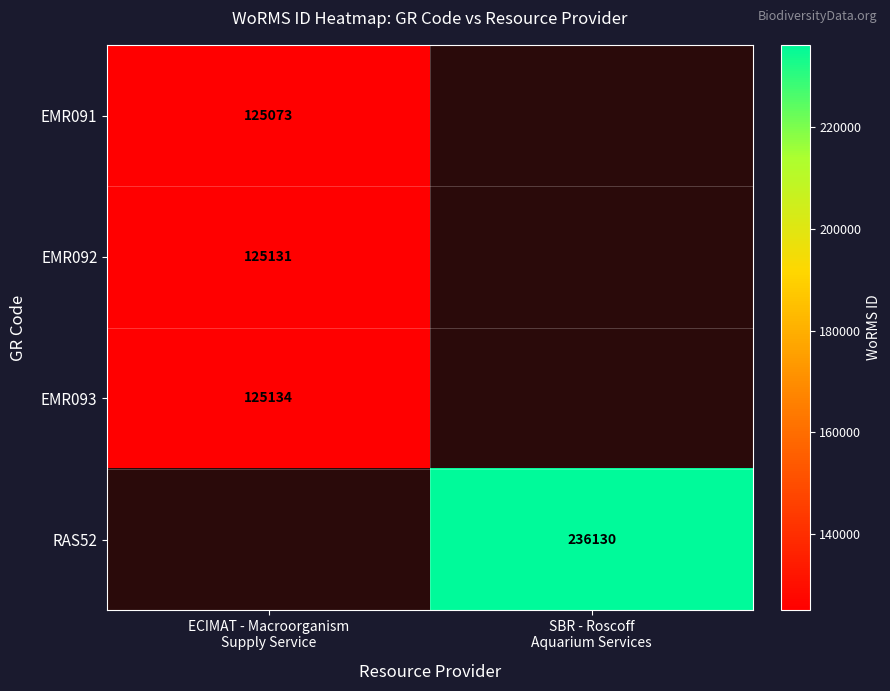

How many positive values does the RAS52 series have?

1